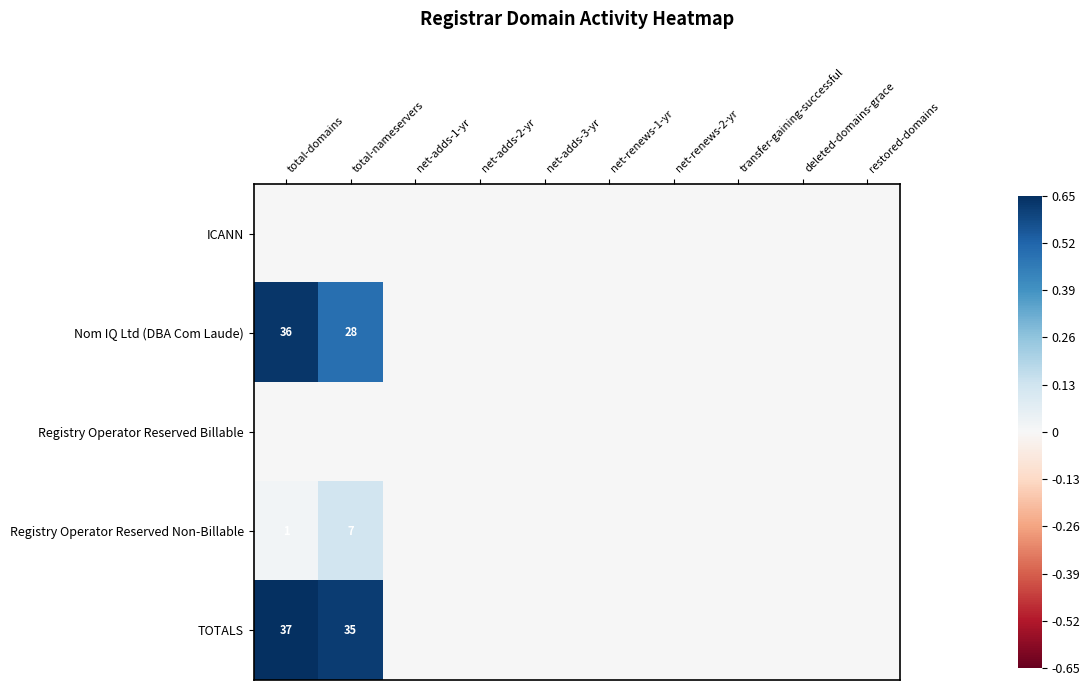

How many values in Registry Operator Reserved Non-Billable are above zero?

2